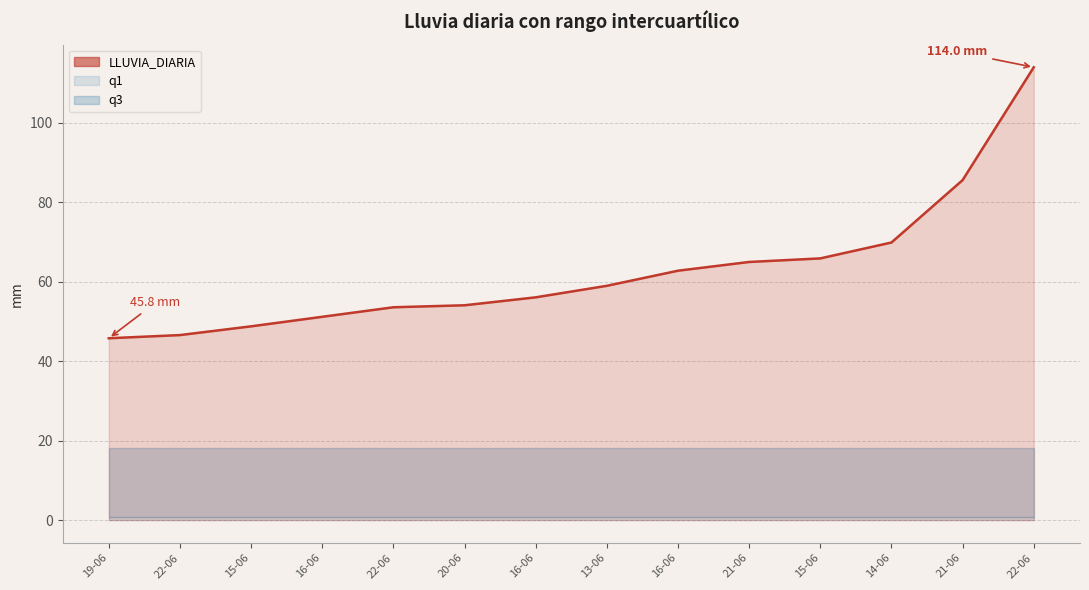

True or false: LLUVIA_DIARIA and q3 cross at least once.

False